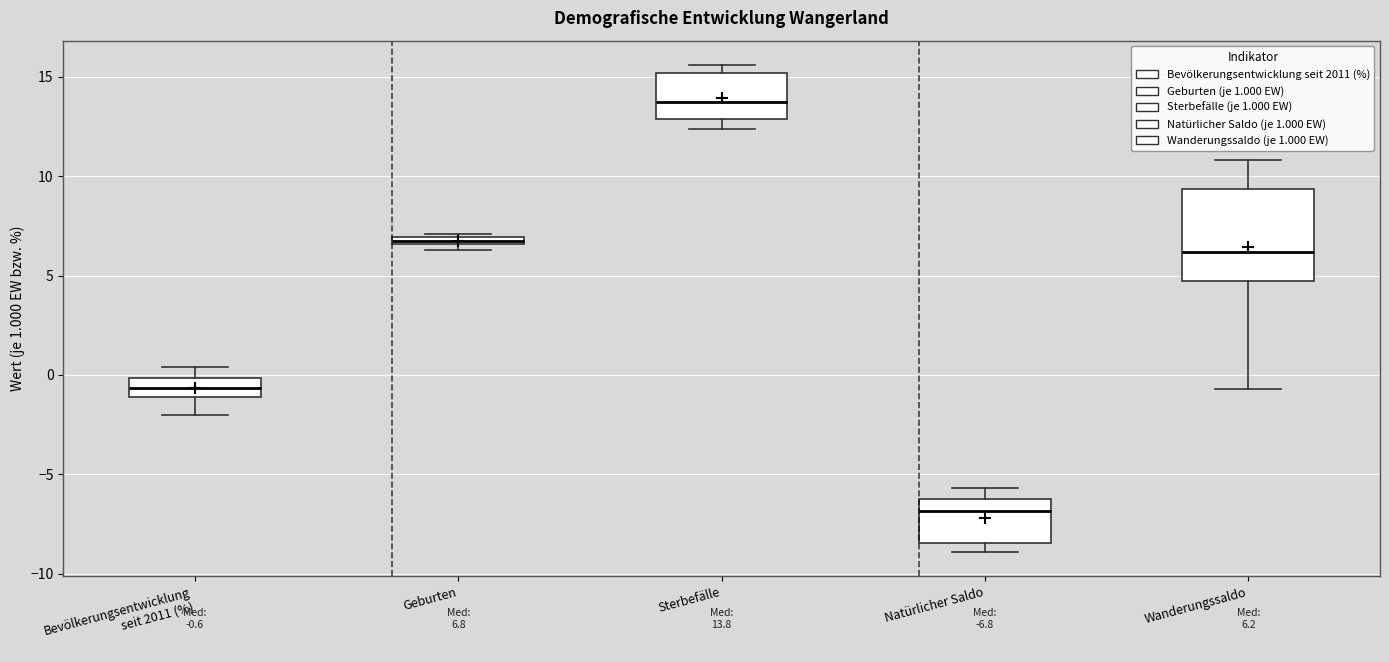

Comparing the boxes themselves (not the whiskers), which one is the tallest?

Wanderungssaldo